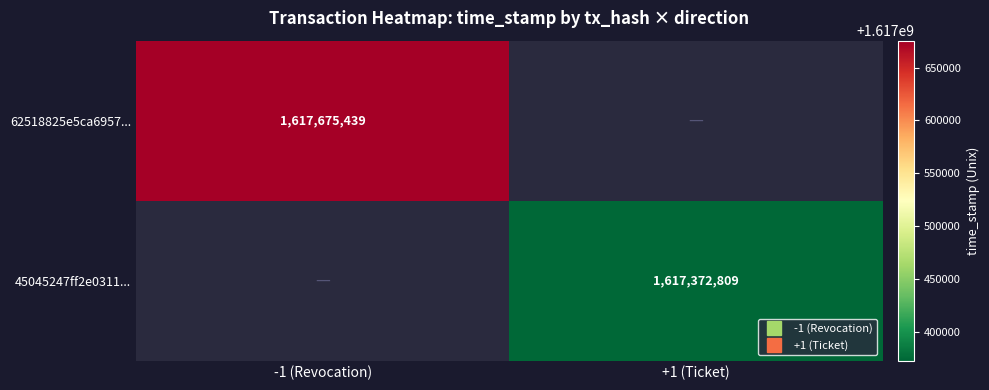

Between +1 (Ticket) and -1 (Revocation), which is larger?

-1 (Revocation)